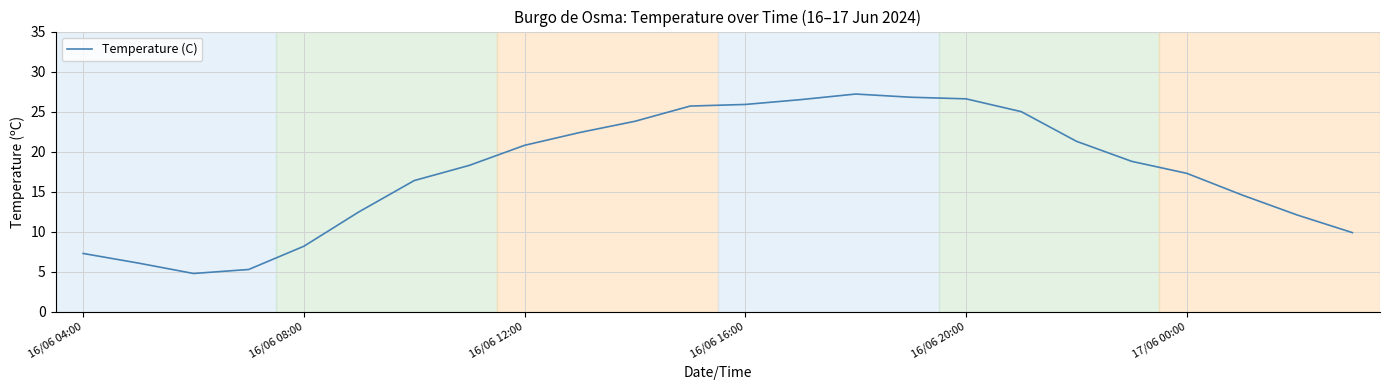

What is the minimum value shown in the chart?

4.8